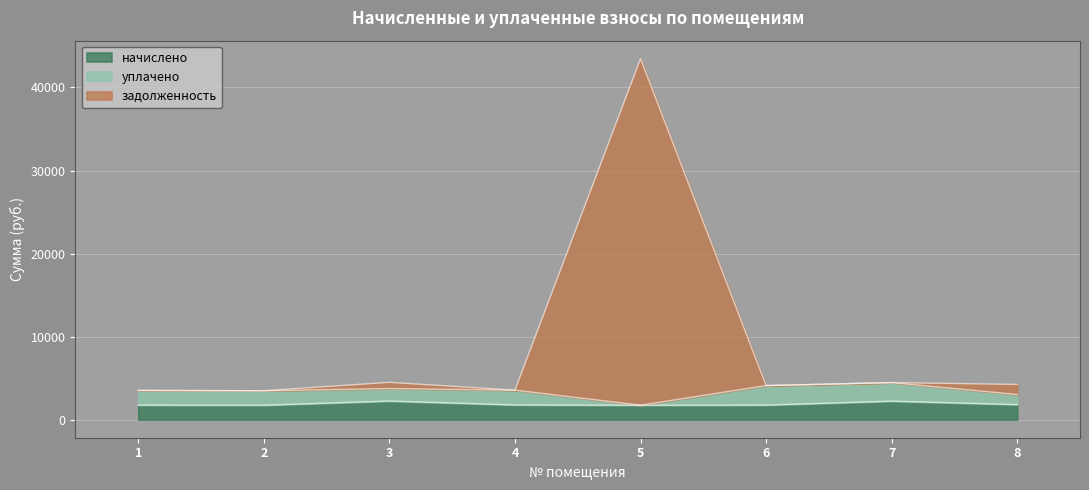

The задолженность series shows 3556.3 at 4. True or false?

True